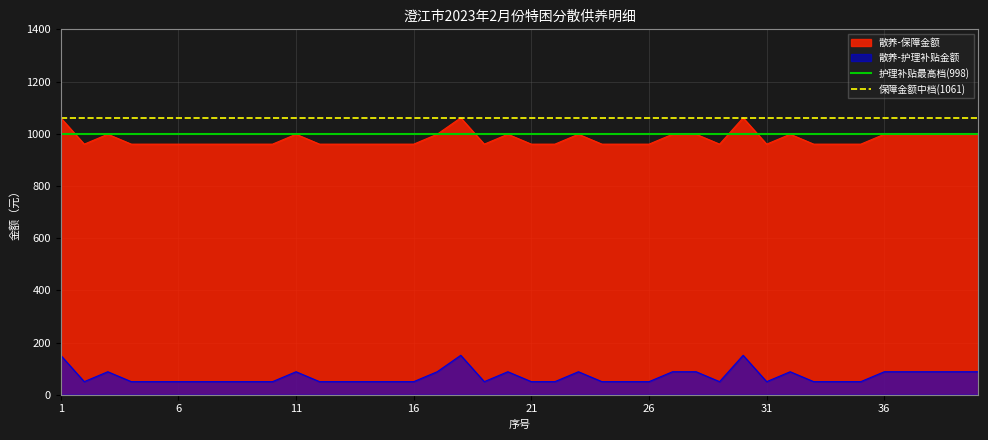

True or false: 散养-保障金额 and 散养-护理补贴金额 cross at least once.

False